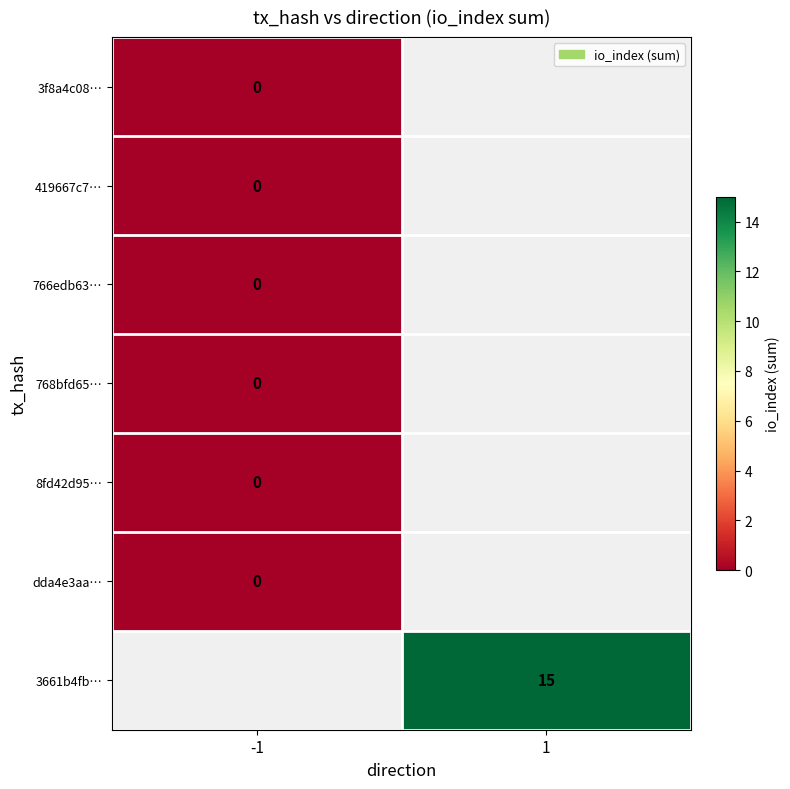

Is the value of 3661b4fb… at 1 greater than the value of 8fd42d95… at -1?

Yes